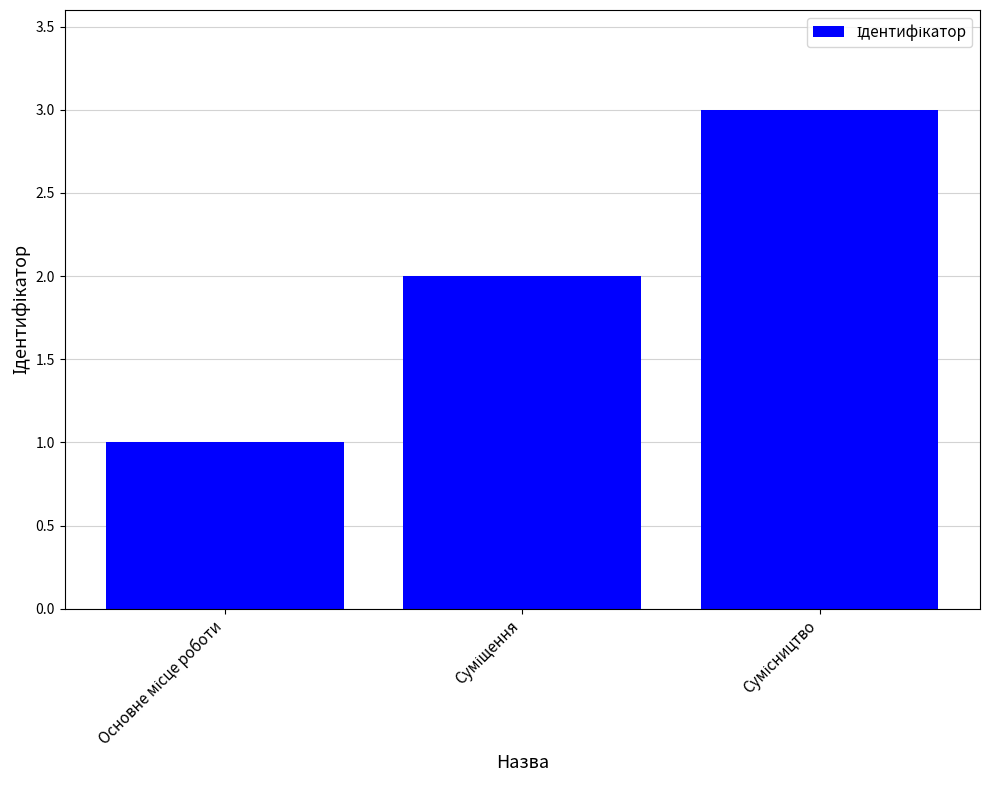

What is the greatest value displayed?

3